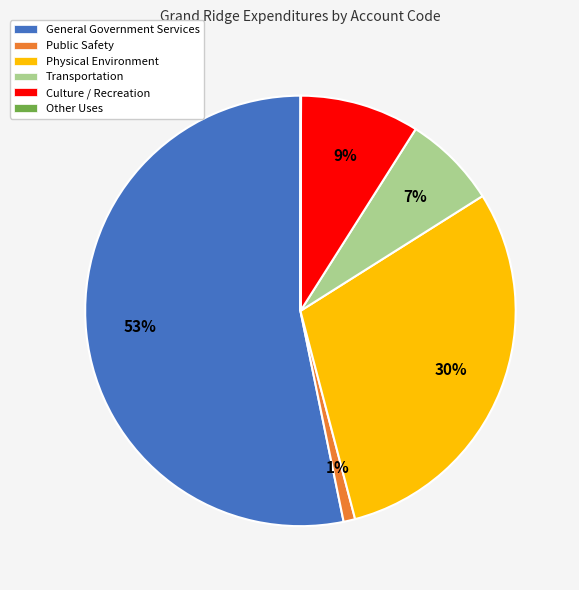

To the nearest percent, what is the combined percentage of Culture / Recreation and Physical Environment?

39%